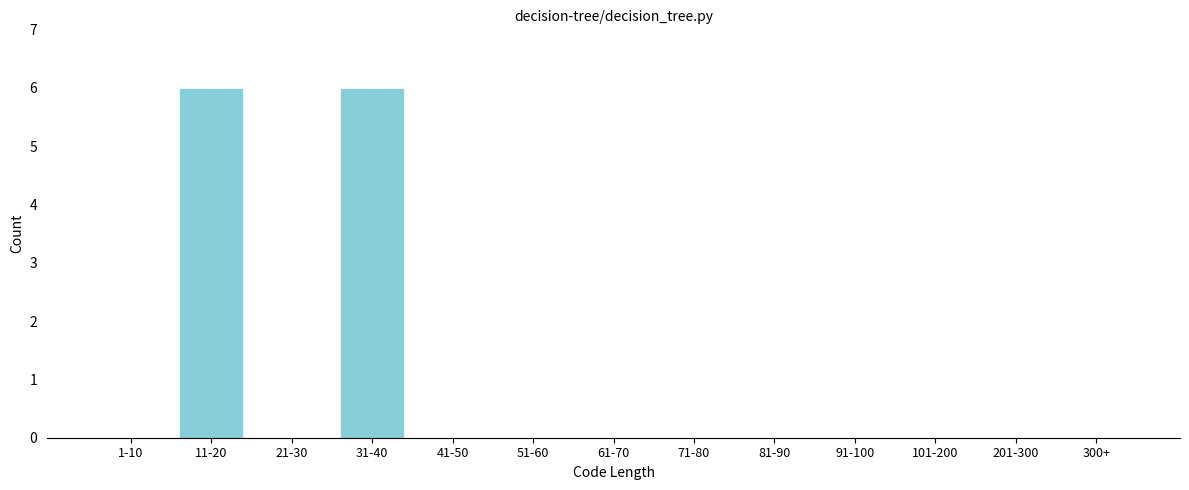

Reading left to right, list all the values displayed in this chart.

1-10=0	11-20=6	21-30=0	31-40=6	41-50=0	51-60=0	61-70=0	71-80=0	81-90=0	91-100=0	101-200=0	201-300=0	300+=0